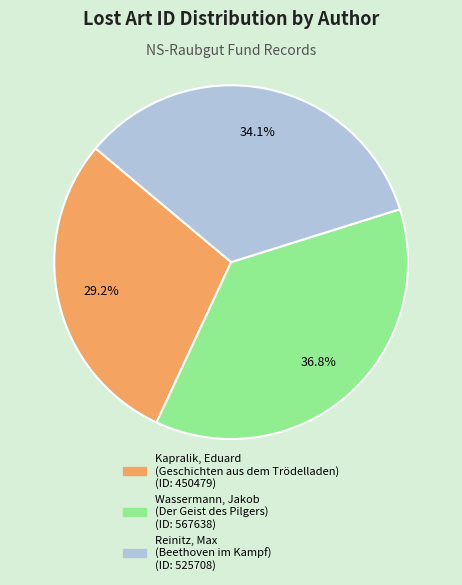

Is there any slice that represents more than half of the pie?

No